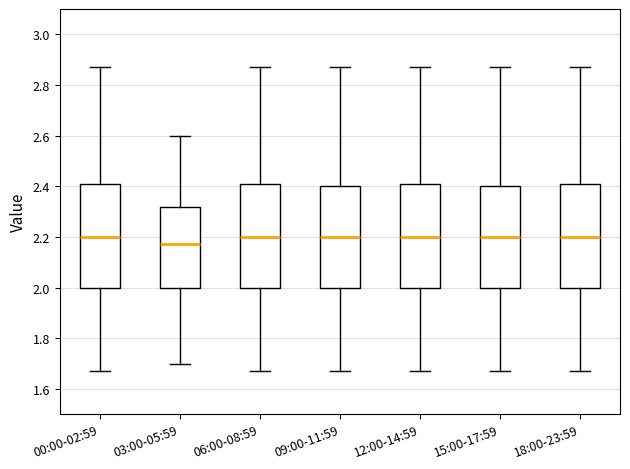

Where is the upper edge of the box for 12:00-14:59 on the y-axis? The values are not printed on the chart, so give them approximately, as read against the axis.

2.40